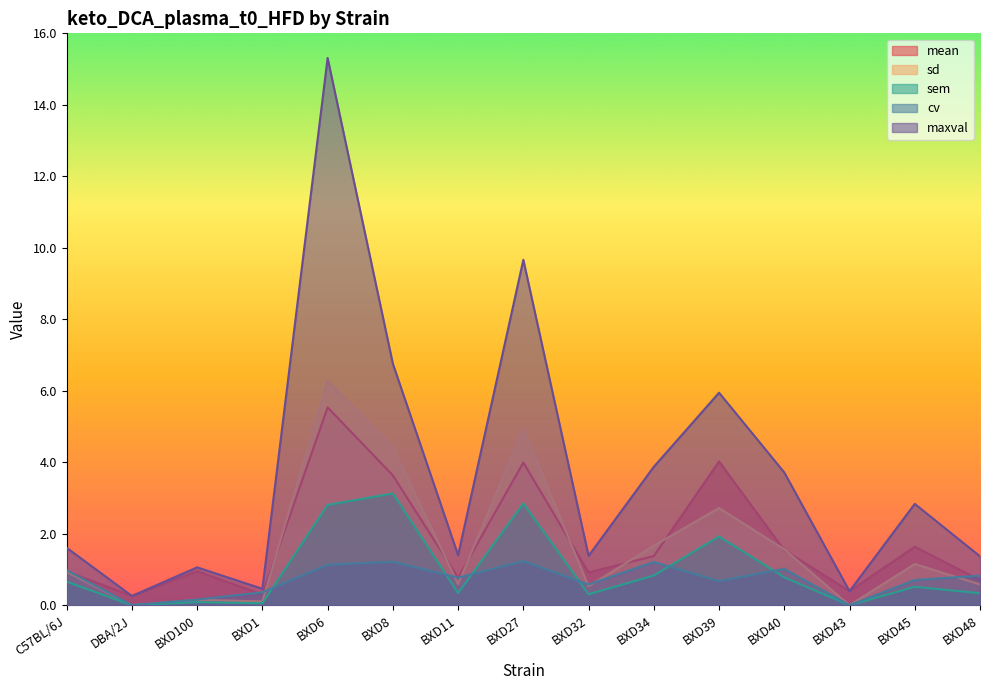

What is the value of the cv point at the 3rd from the left?

0.2